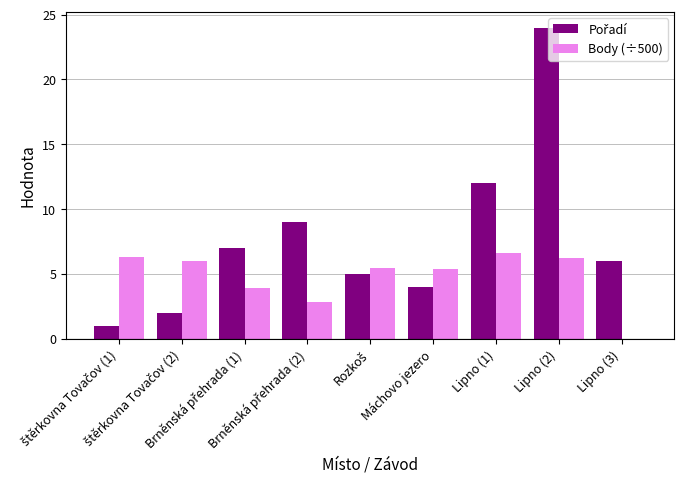

What is the maximum value shown in the chart?

24.0